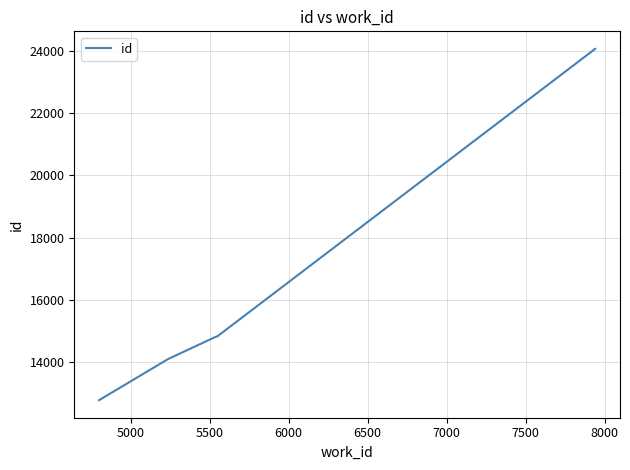

Between 6000 and 7500, which is larger?

7500